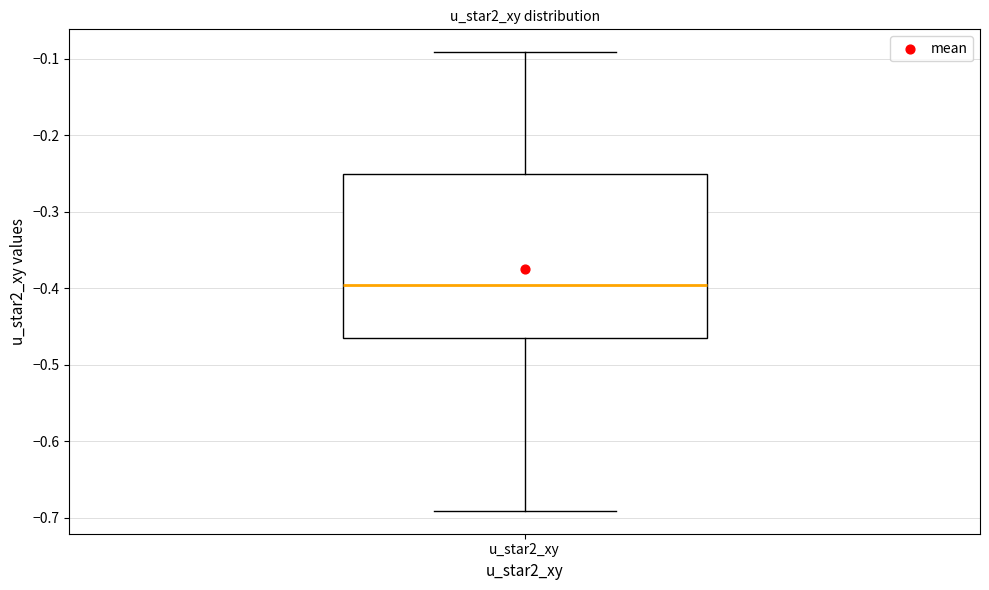

Transcribe this box plot: give where the median line is, the range the box spans, and where the two whiskers end, as read against the y-axis. The values are not printed on the chart, so give them approximately, as read against the axis.

median -0.40, box -0.46 to -0.25, whiskers -0.69 to -0.09